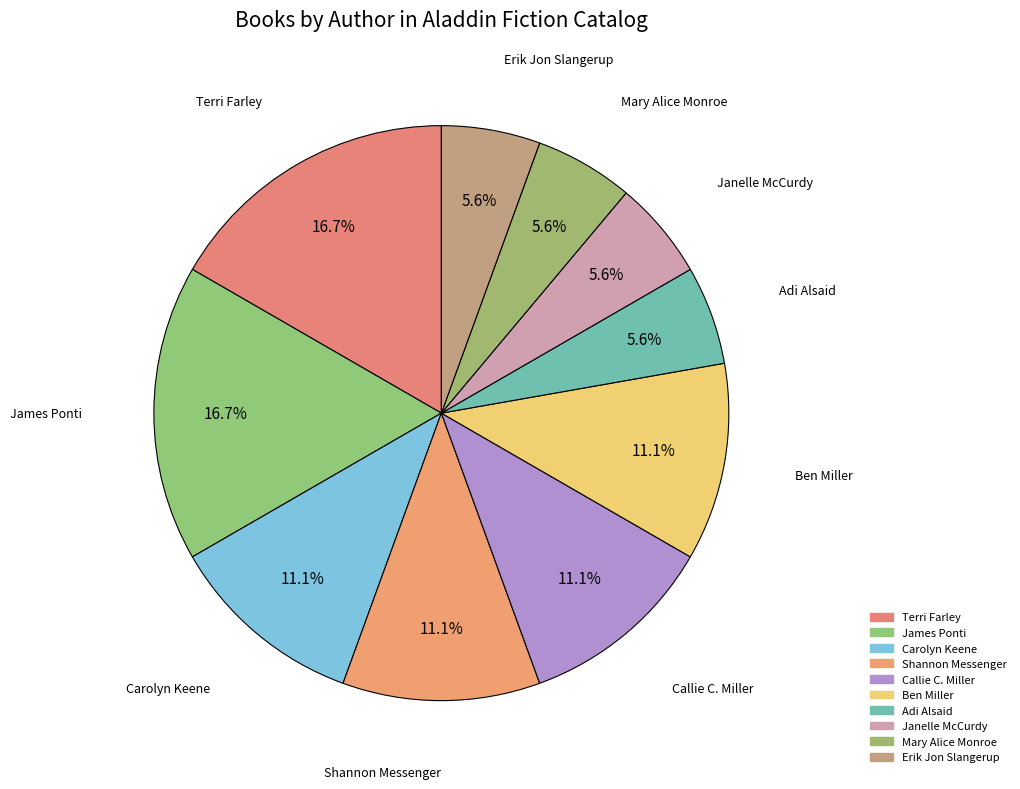

How many segments does this pie chart have?

10